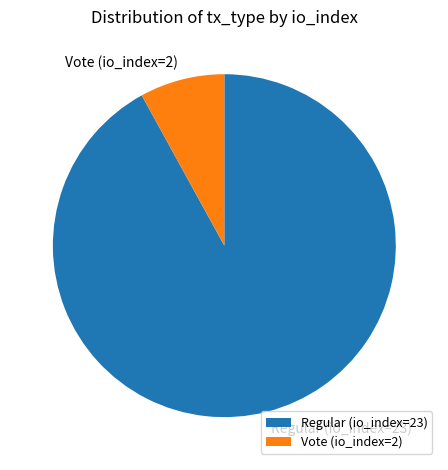

Is the sum of Vote (io_index=2) and Regular (io_index=23) greater than half?

Yes